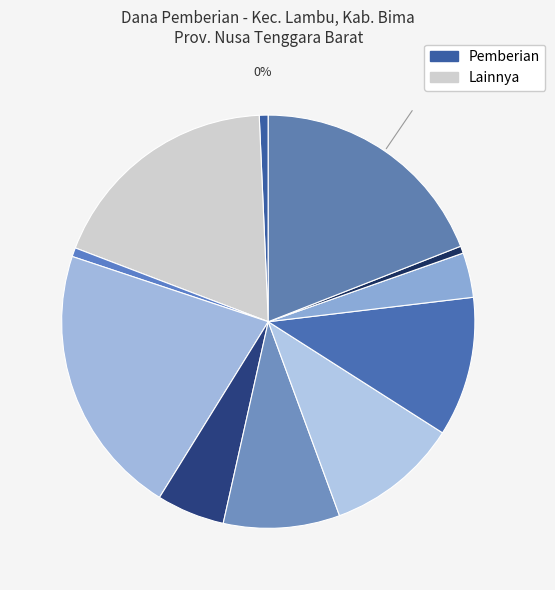

To the nearest percent, what percentage of the pie is SMP NEGERI 3 LAMBU?

5%